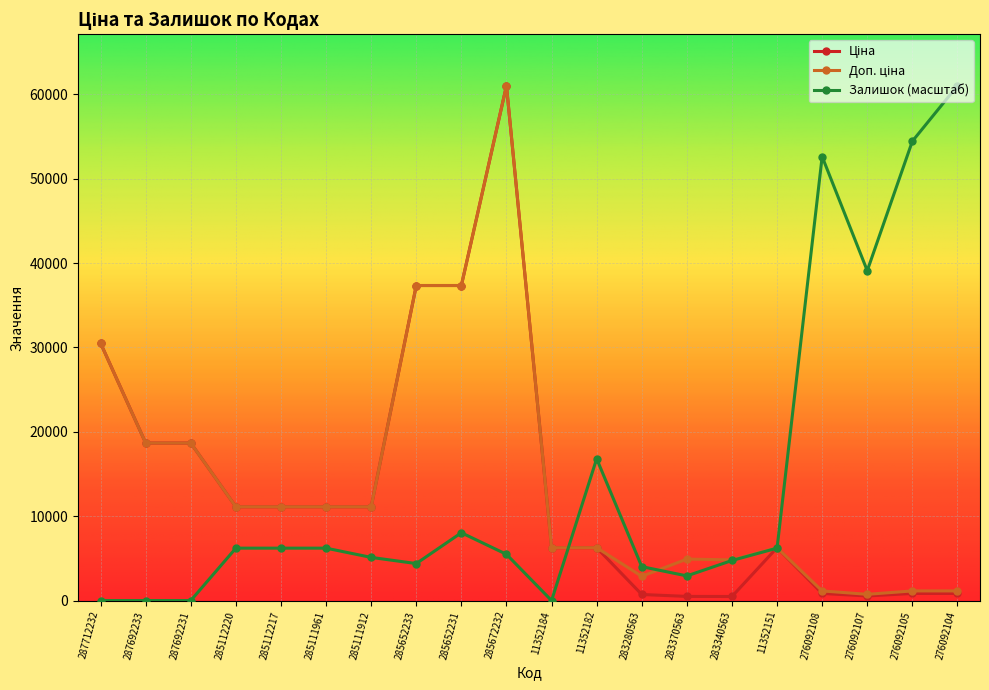

At which label does Залишок (масштаб) reach its peak?

276092104